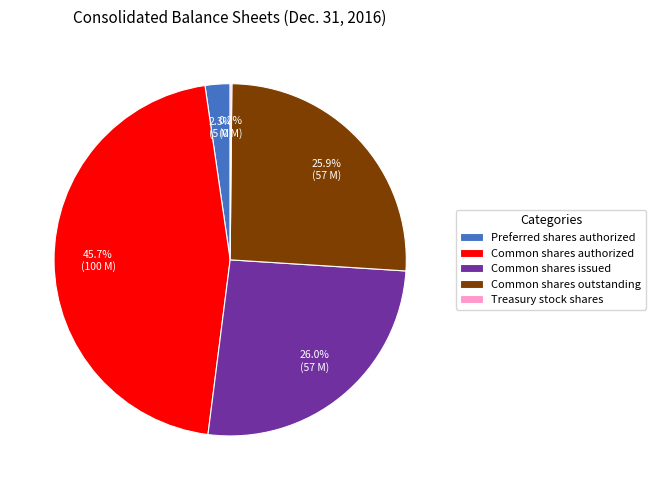

Does any single category account for the majority?

No